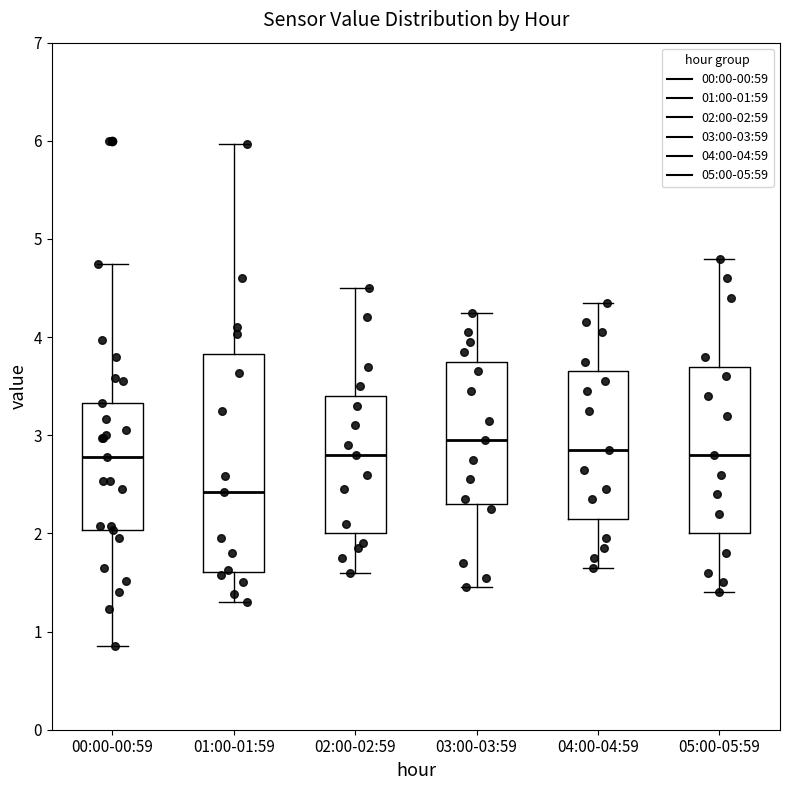

Which box is the tallest, from its lower edge to its upper edge?

01:00-01:59